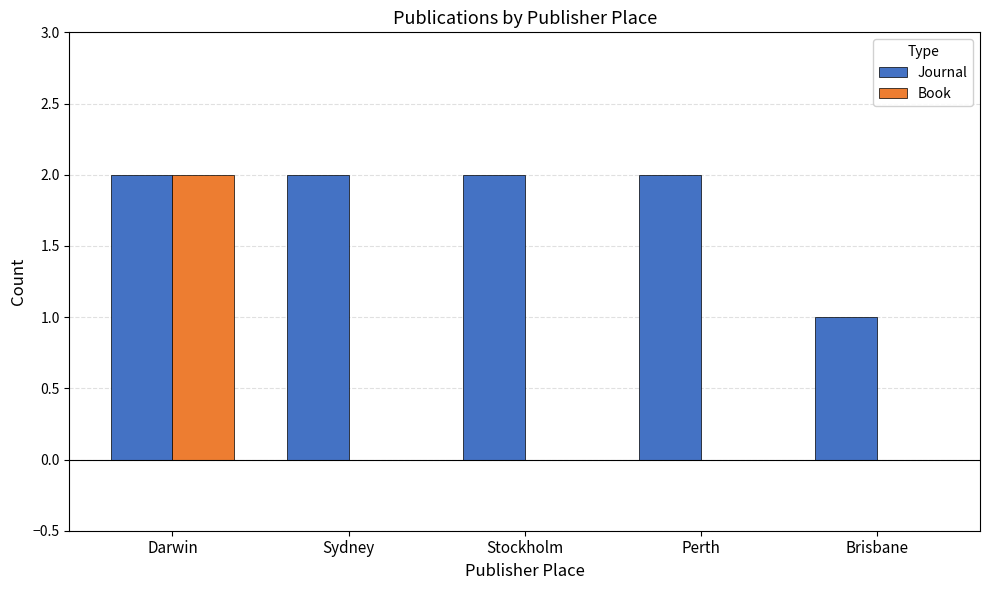

Reading right to left, list all the values displayed in this chart.

Journal: 1	2	2	2	2
Book: 0	0	0	0	2